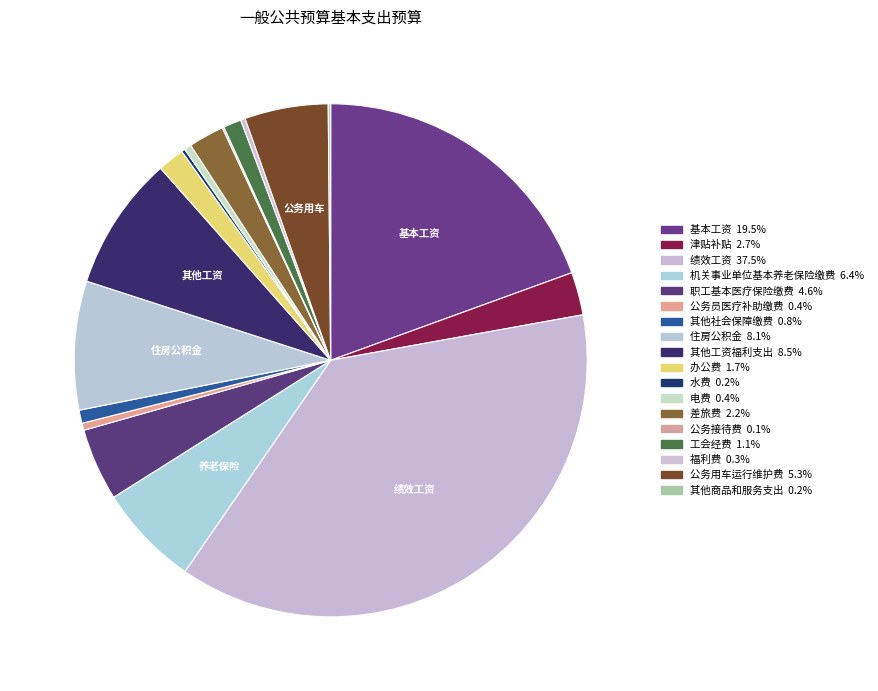

What is the smallest slice in the pie chart?

公务接待费